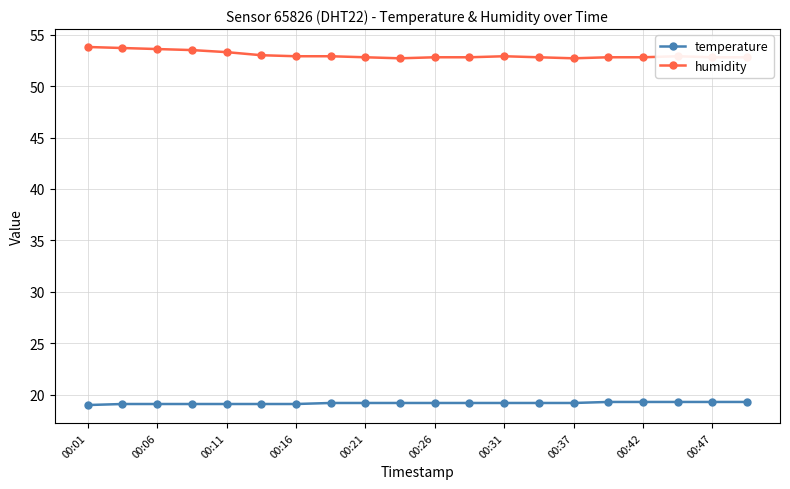

What is the smallest value displayed?

19.0